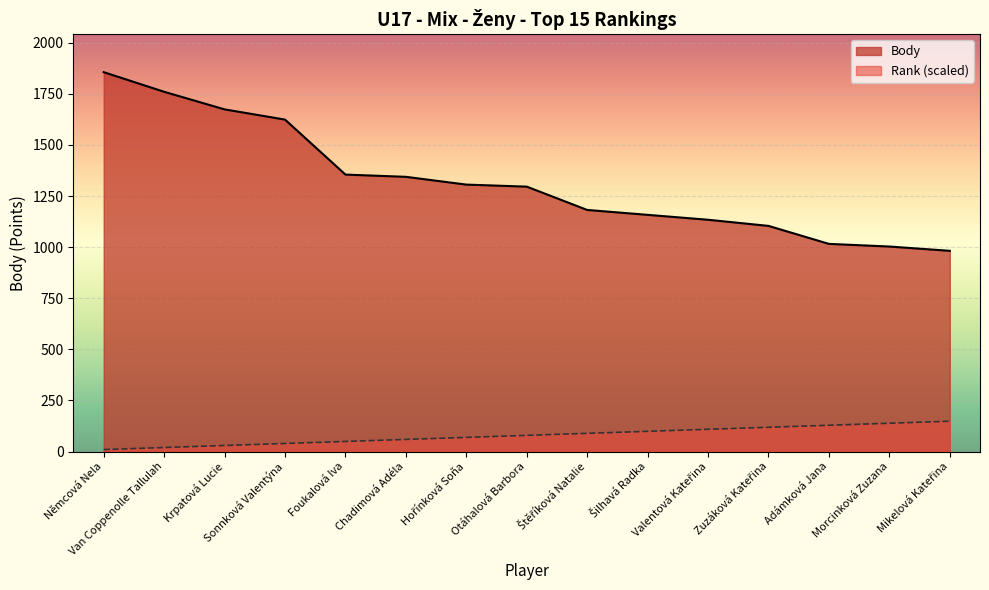

Reading right to left, transcribe all the data shown in this chart.

Rank: Mikelová Kateřina=148.5	Morcinková Zuzana=138.6	Adámková Jana=128.7	Zuzáková Kateřina=118.8	Valentová Kateřina=108.9	Šilhavá Radka=99.0	Štěříková Natalie=89.1	Otáhalová Barbora=79.2	Hořínková Soňa=69.3	Chadimová Adéla=59.4	Foukalová Iva=49.5	Sonnková Valentýna=39.6	Krpatová Lucie=29.7	Van Coppenolle Tallulah=19.8	Němcová Nela=9.9
Body: Mikelová Kateřina=982.0	Morcinková Zuzana=1003.0	Adámková Jana=1016.0	Zuzáková Kateřina=1104.0	Valentová Kateřina=1134.0	Šilhavá Radka=1158.0	Štěříková Natalie=1182.0	Otáhalová Barbora=1296.0	Hořínková Soňa=1306.0	Chadimová Adéla=1344.0	Foukalová Iva=1355.0	Sonnková Valentýna=1624.0	Krpatová Lucie=1674.0	Van Coppenolle Tallulah=1760.0	Němcová Nela=1856.0